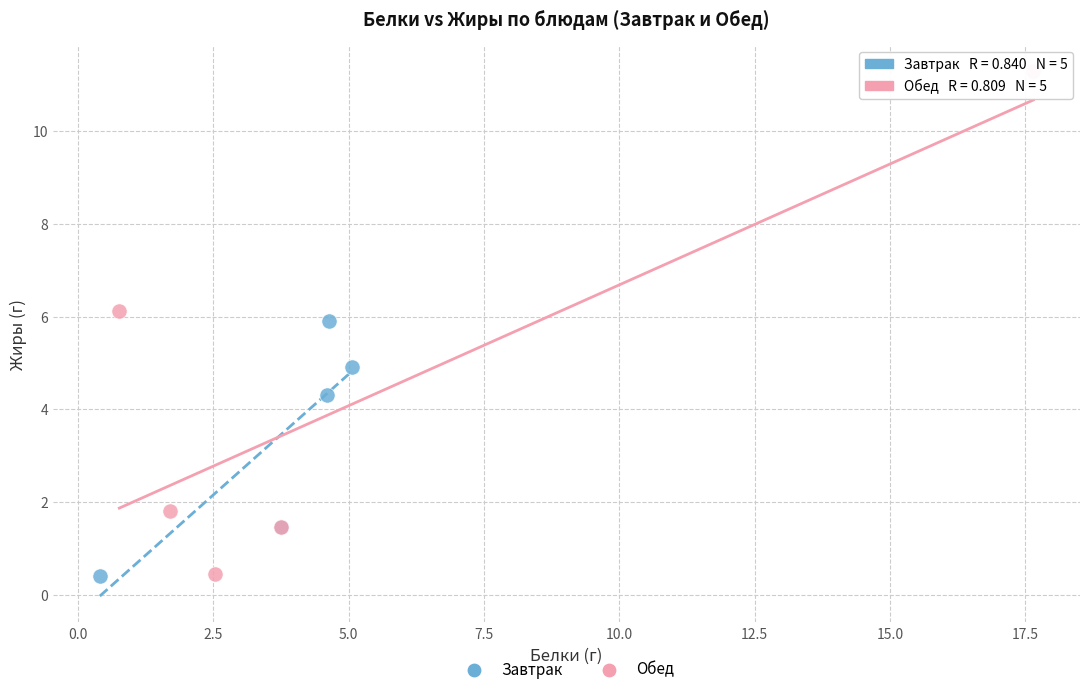

Which series has the largest Y range (max minus min)?

Обед